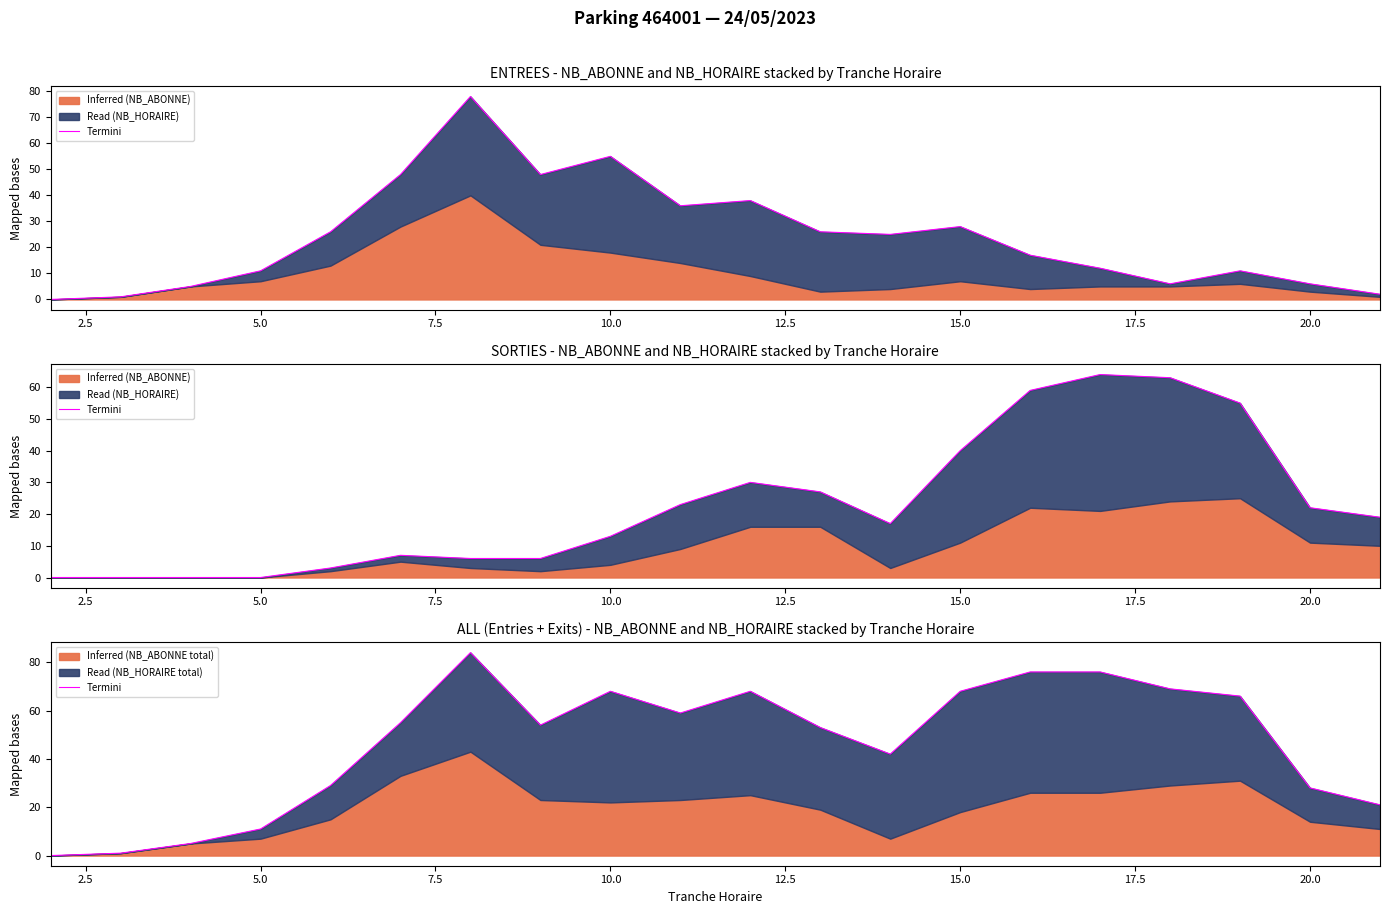

What is the difference between the maximum and second lowest values?

83